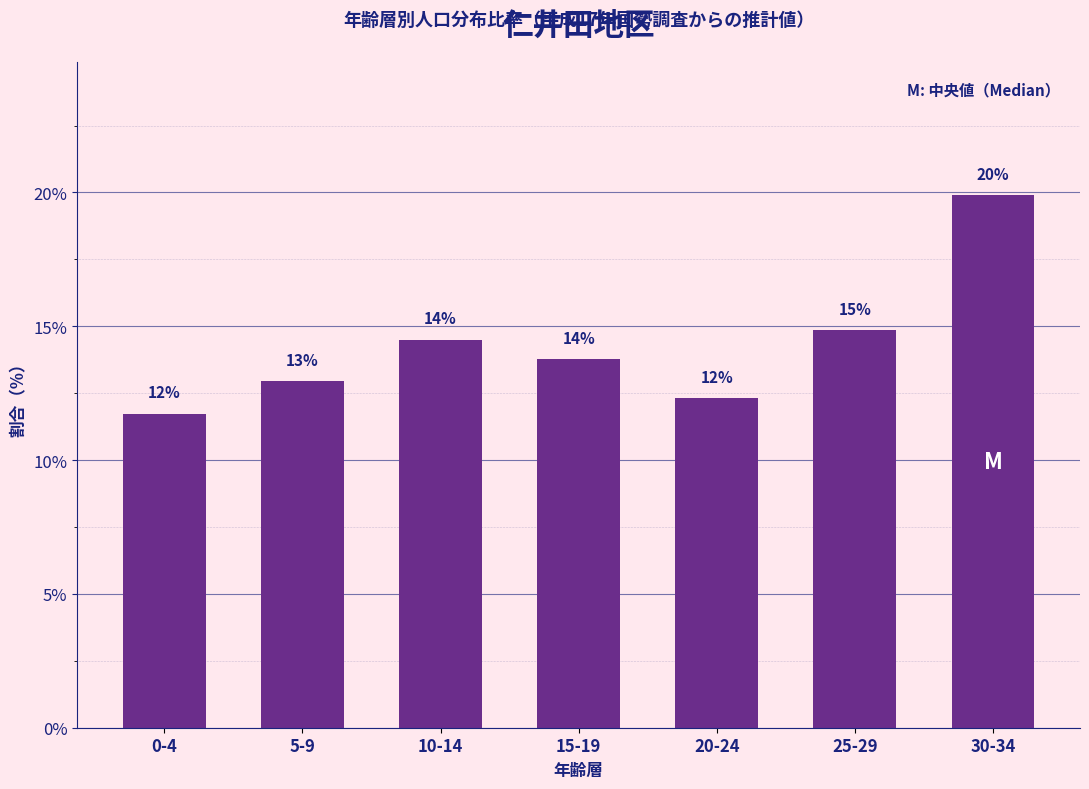

Does the chart contain any negative values?

No